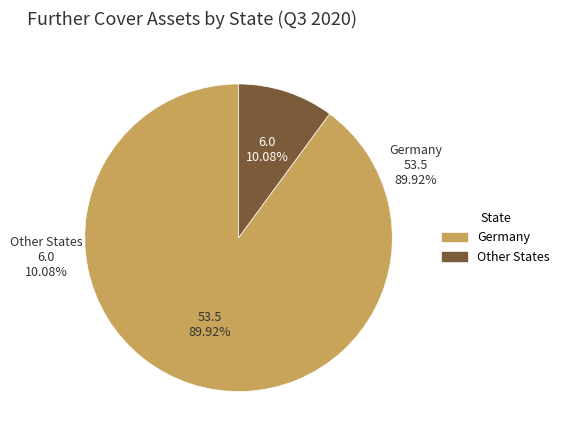

To the nearest percent, what is the difference between the largest and smallest slice percentages?

80%